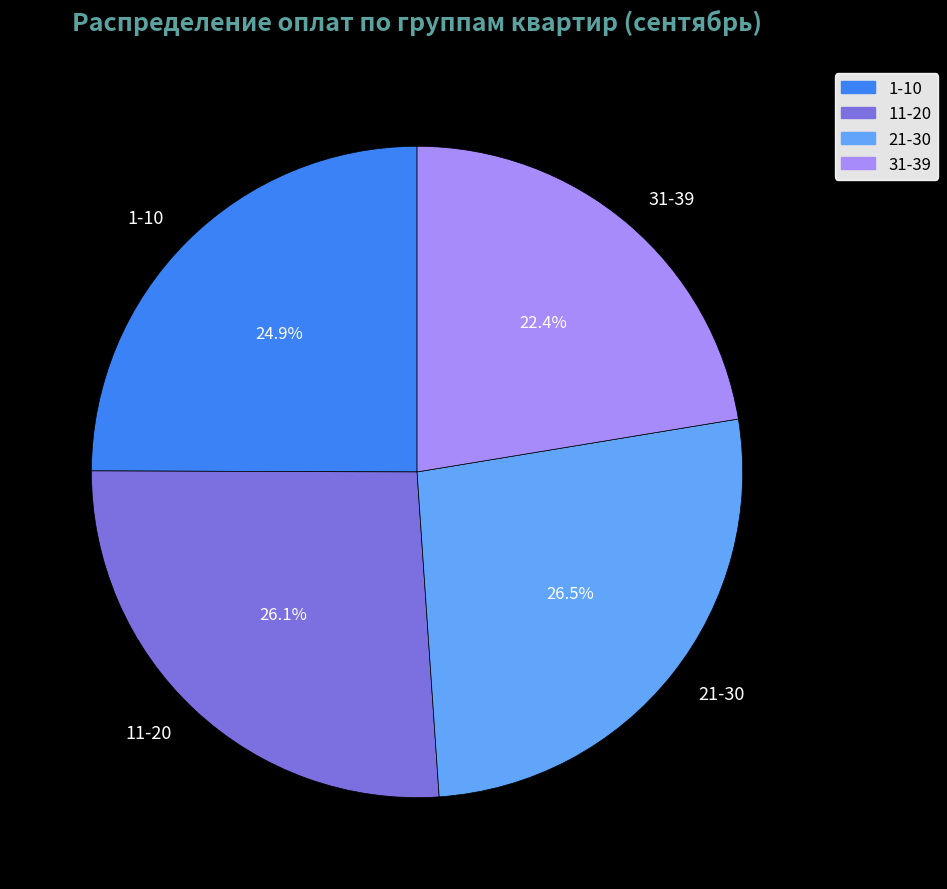

Is the sum of 1-10 and 11-20 greater than half?

Yes